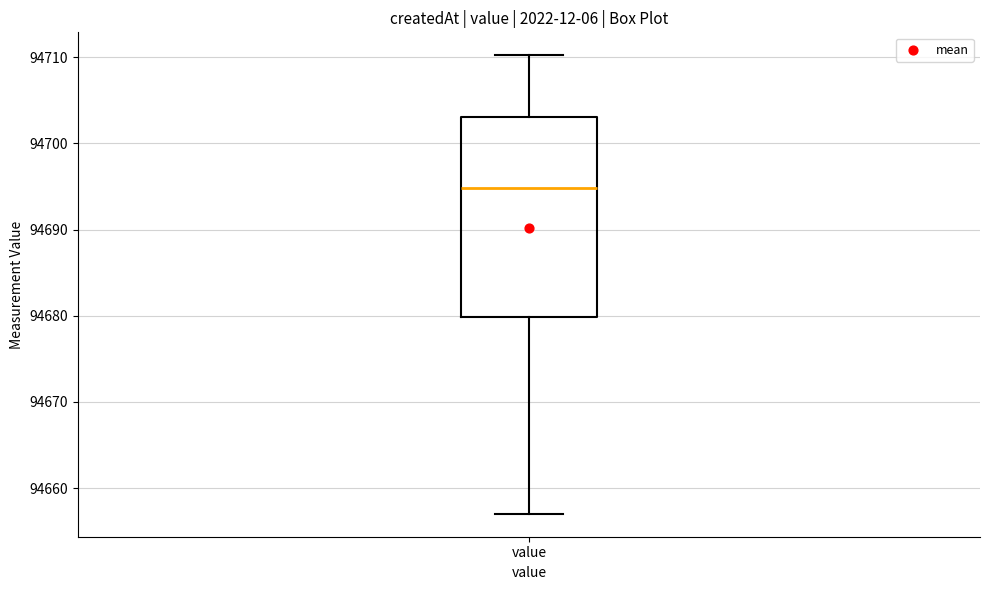

Read this box plot against the y-axis: the position of the median line, the range covered by the box, and the ends of both whiskers. The values are not printed on the chart, so give them approximately, as read against the axis.

median 94695, box 94680 to 94703, whiskers 94657 to 94710